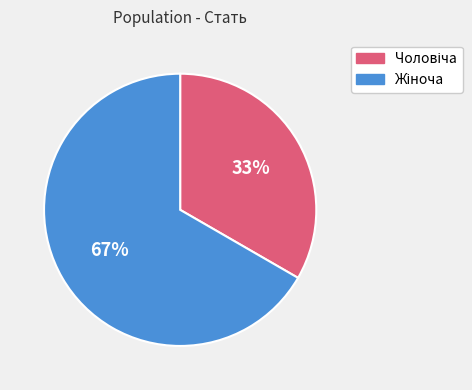

Count the number of slices in the pie.

2